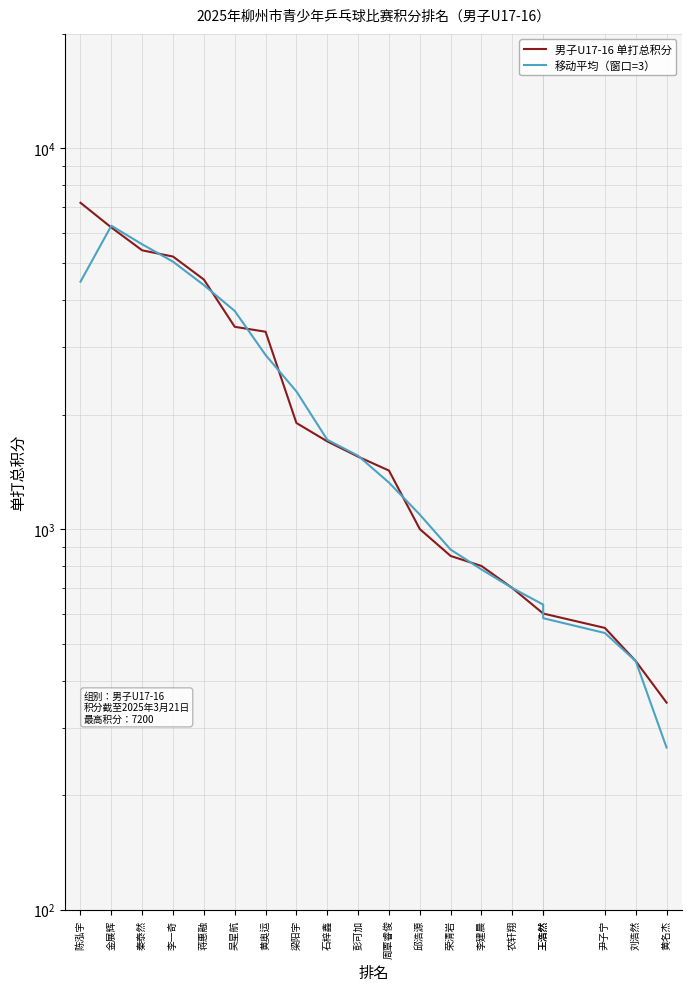

Is the value of 男子U17-16 单打总积分 at 吴星航 greater than the value of 移动平均（窗口=3） at 李一奇?

No